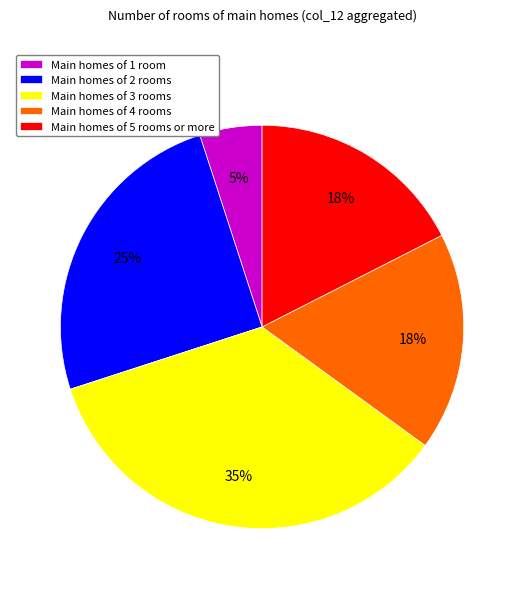

What is the smallest slice in the pie chart?

Main homes of 1 room